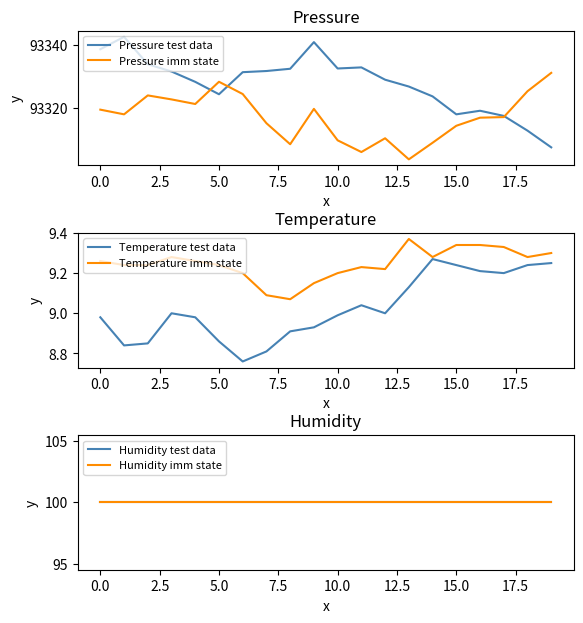

Which series has the largest total across all categories?

Pressure test data